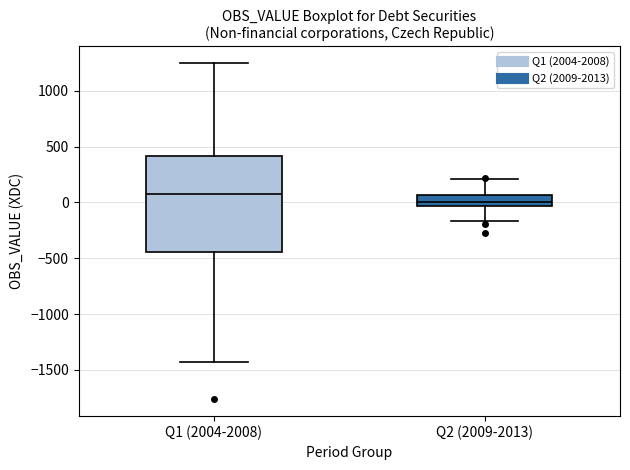

Reading left to right, read every box against the y-axis: the position of its median line, the range the box covers, and the ends of its whiskers. The values are not printed on the chart, so give them approximately, as read against the axis.

Q1 (2004-2008): median 100, box -450 to 400, whiskers -1450 to 1250
Q2 (2009-2013): median 0, box -50 to 50, whiskers -150 to 200